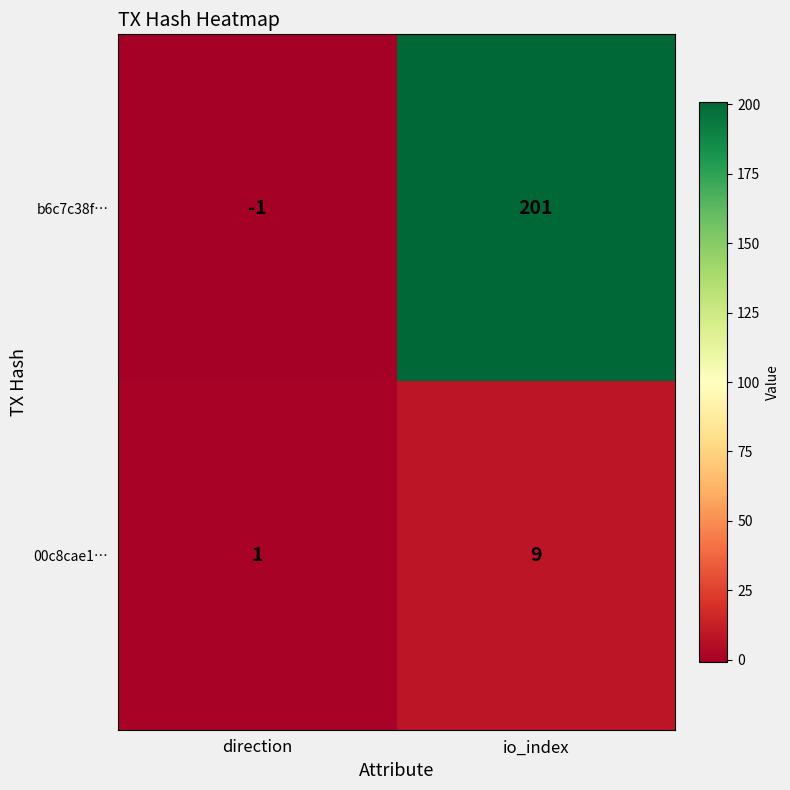

The value of 00c8cae1… at direction is 1. True or false?

True